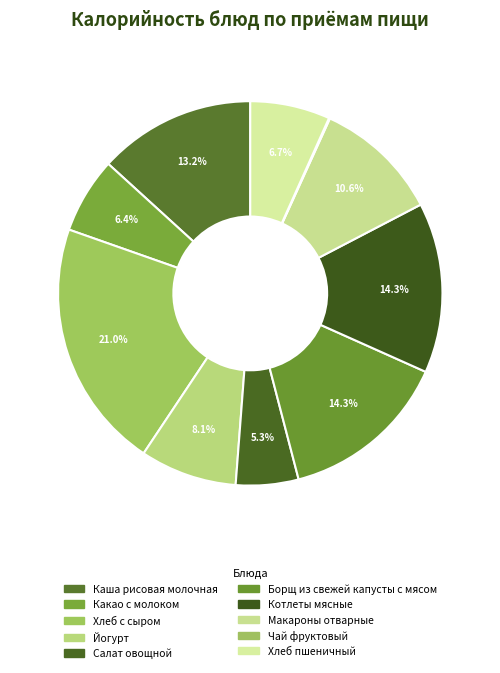

Count the number of slices in the pie.

10